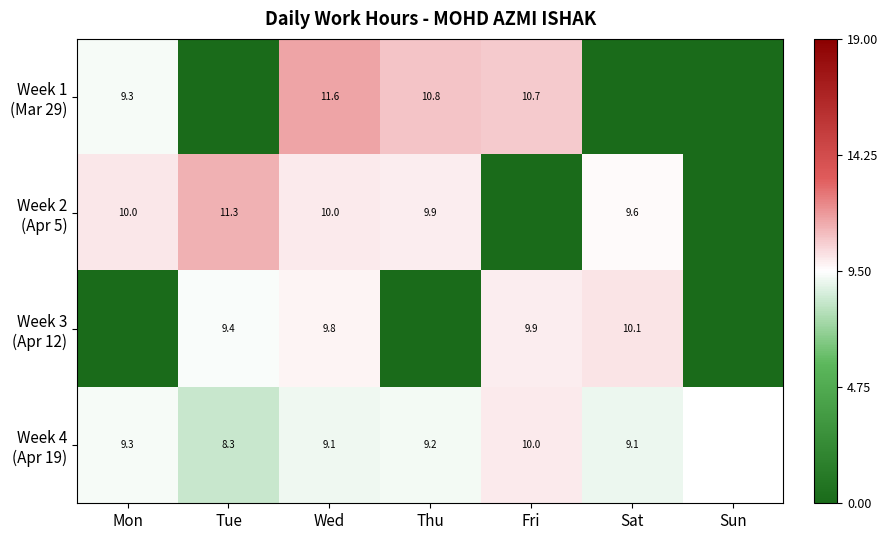

Which category has the lowest value across all series?

Tue